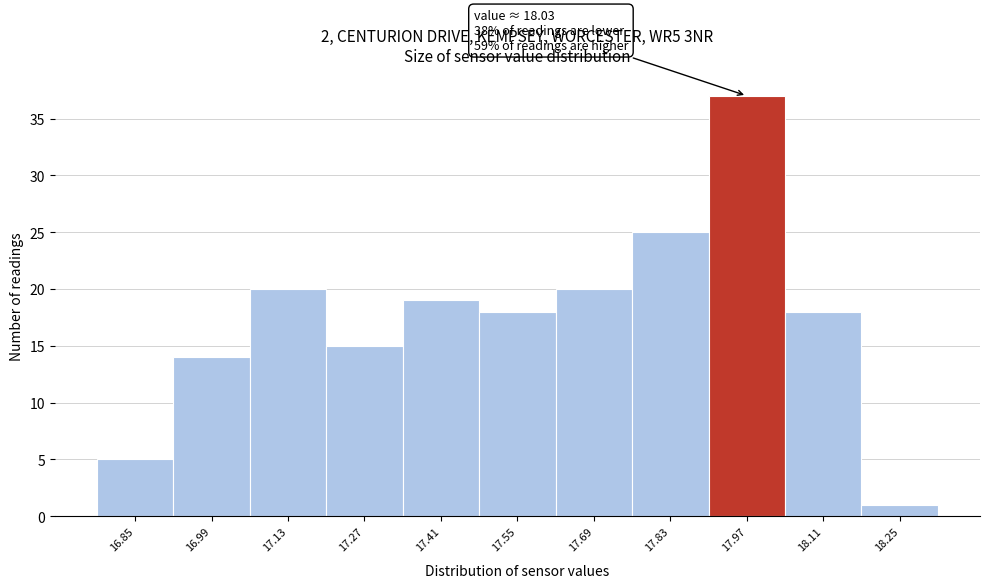

Over which range of the x-axis is the bar tallest?

17.90 to 18.04